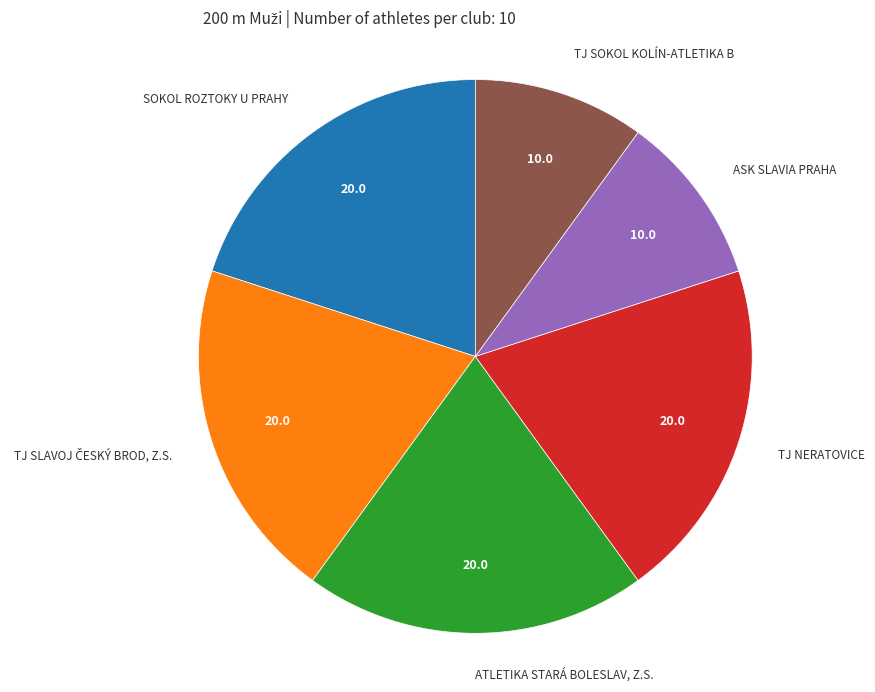

Is there a majority slice in this chart?

No